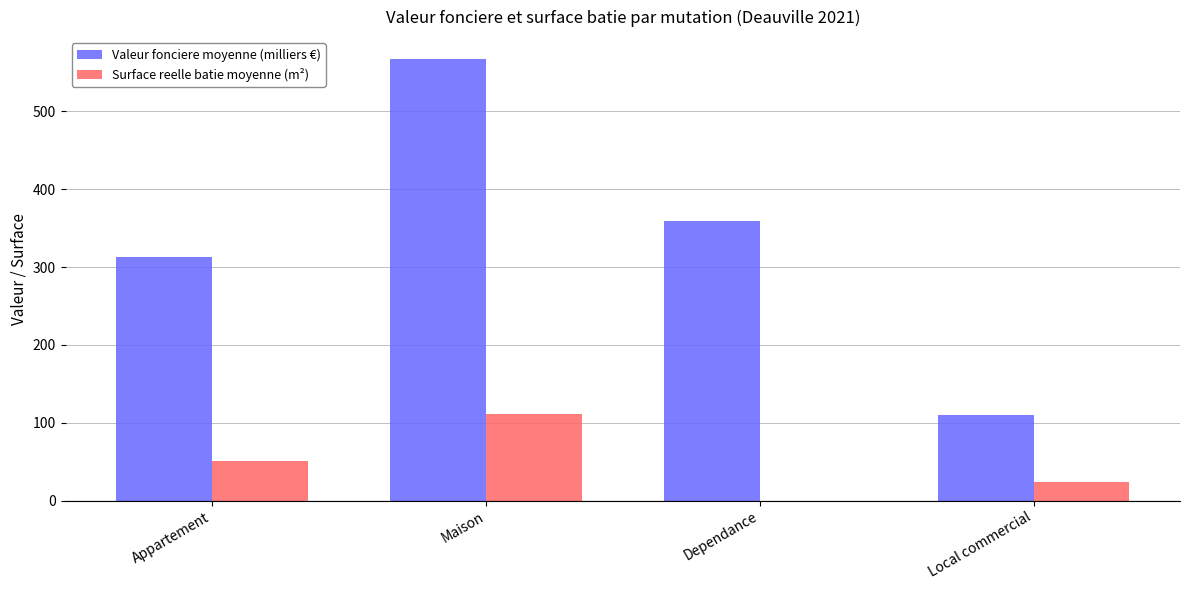

What is the sum of the Surface reelle batie moyenne (m²) values at Appartement and Dependance?

50.7